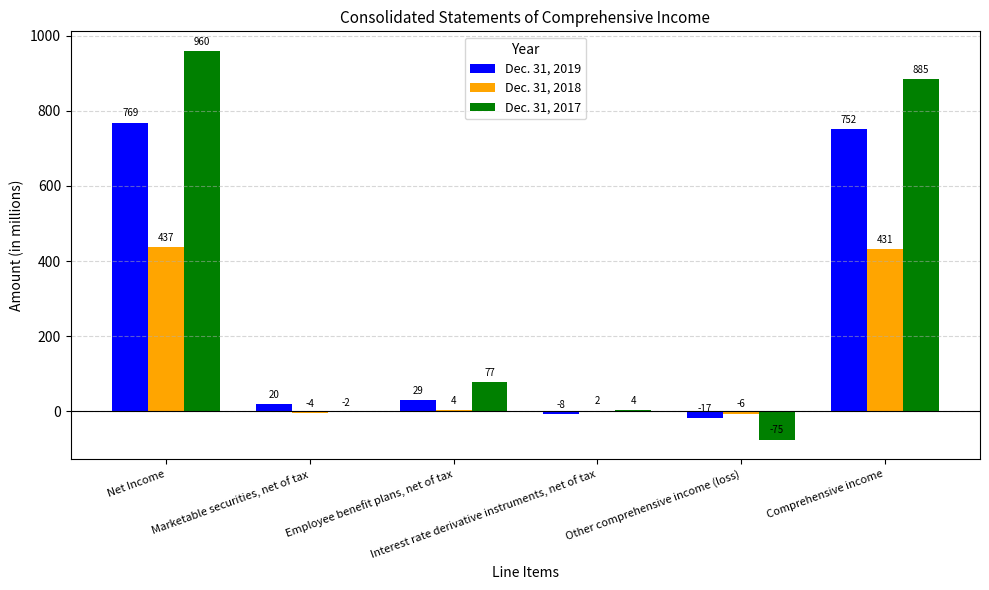

How many positive values does the Dec. 31, 2018 series have?

4